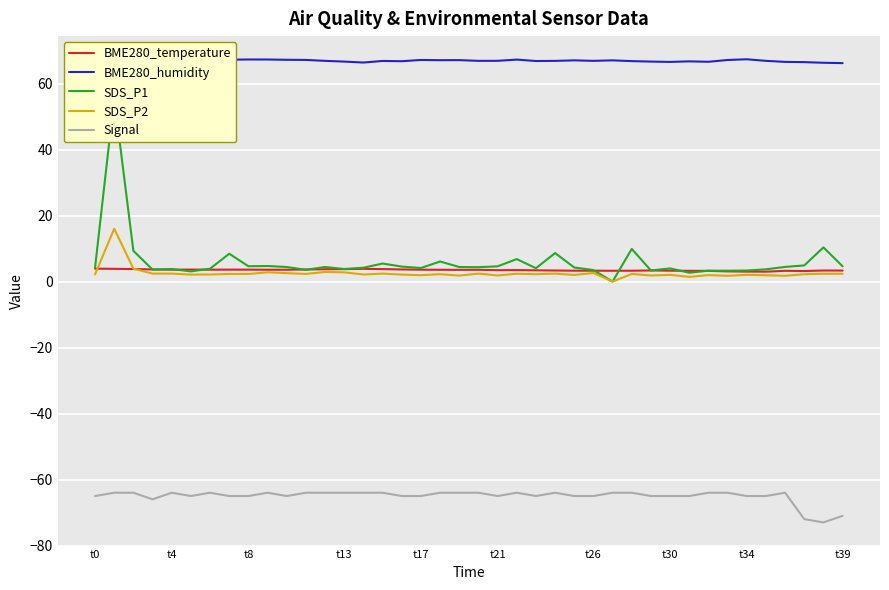

True or false: BME280_humidity and Signal intersect in this chart.

False